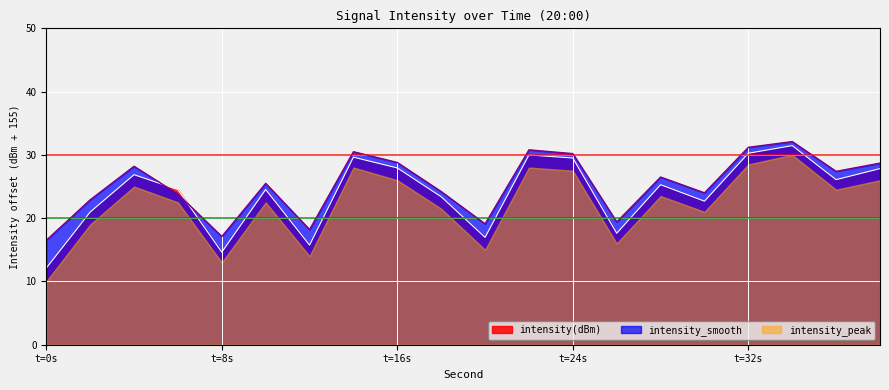

True or false: intensity_smooth and intensity(dBm) intersect in this chart.

True